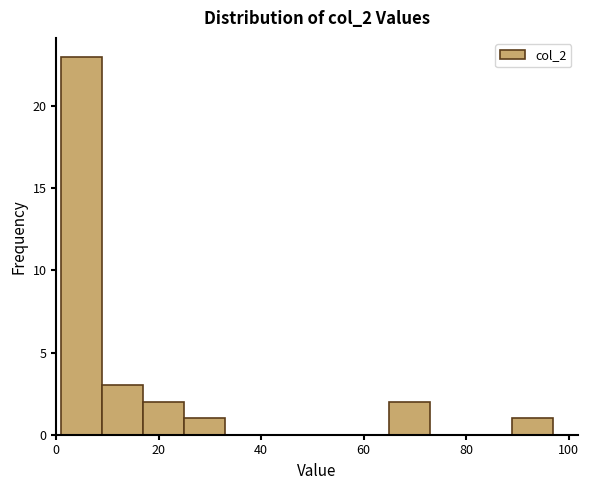

Reading left to right, transcribe this chart: for each bar, give the range it covers on the x-axis and its height. Neither the bar edges nor the heights are printed on the chart, so give them approximately, as read against the axes.

1 to 9: 23
9 to 17: 3
17 to 25: 2
25 to 33: 1
33 to 41: 0
41 to 49: 0
49 to 57: 0
57 to 65: 0
65 to 73: 2
73 to 81: 0
81 to 89: 0
89 to 97: 1